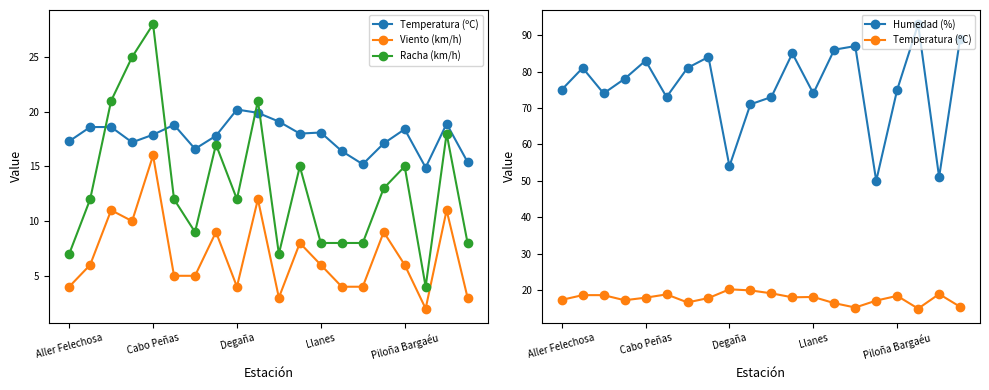

True or false: Humedad (%) has more than 0 interior local peaks.

True